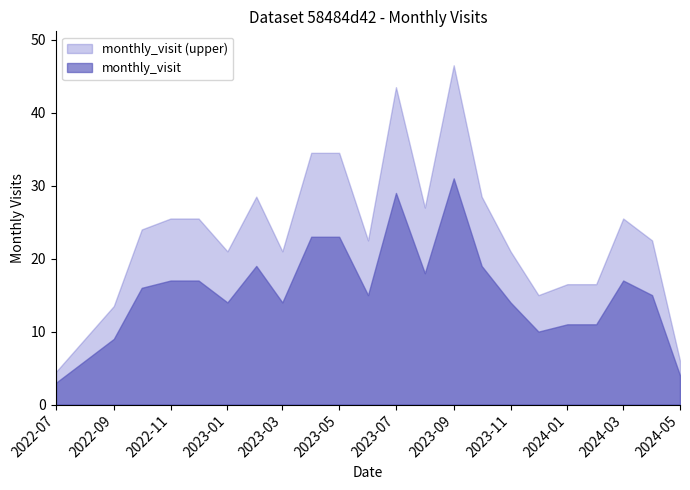

What is the label of the 12th point from the left?

2023-06